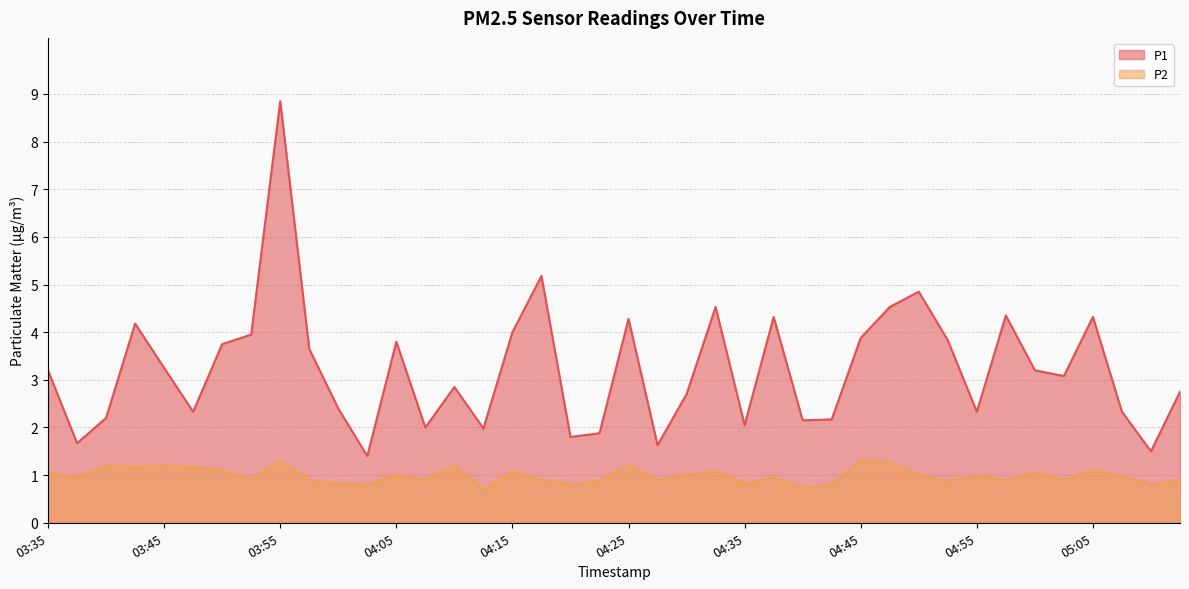

Rank the series by their average value, from lowest to highest.

P2, P1